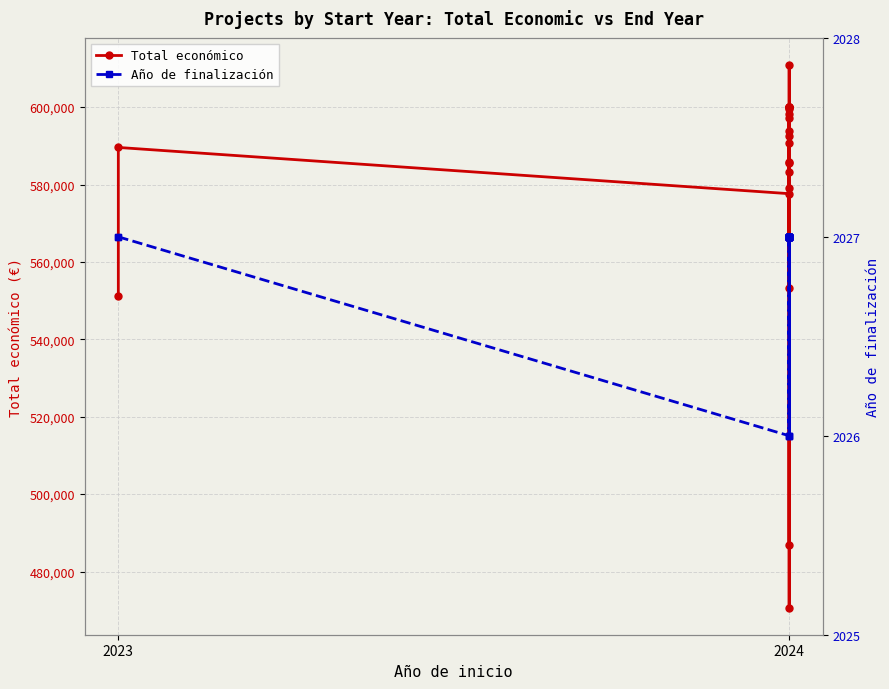

True or false: Año de finalización and Total económico cross at least once.

False